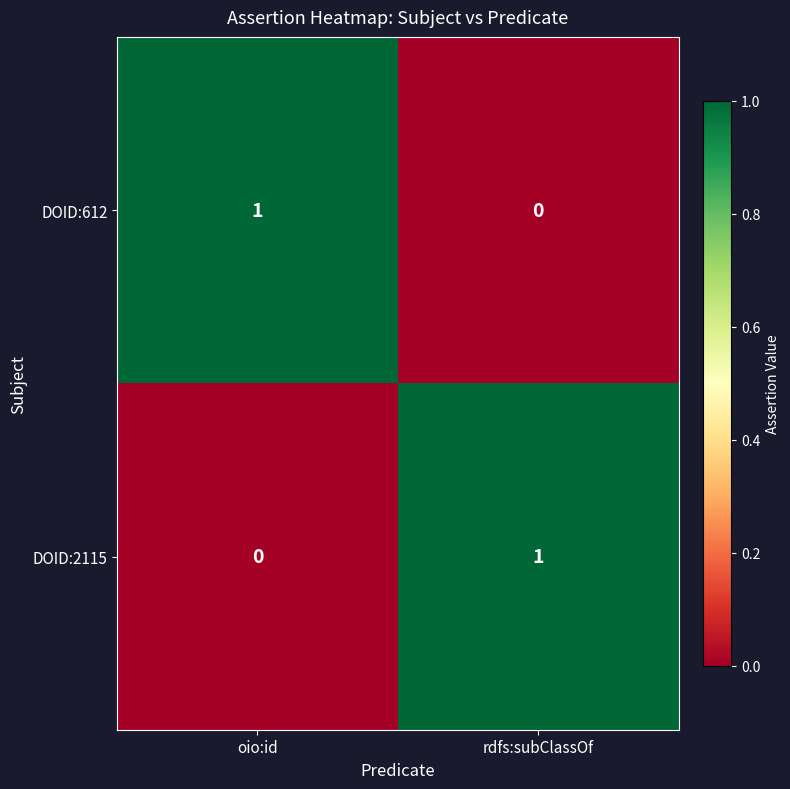

Reading right to left, transcribe all the data shown in this chart.

DOID:612: 0	1
DOID:2115: 1	0